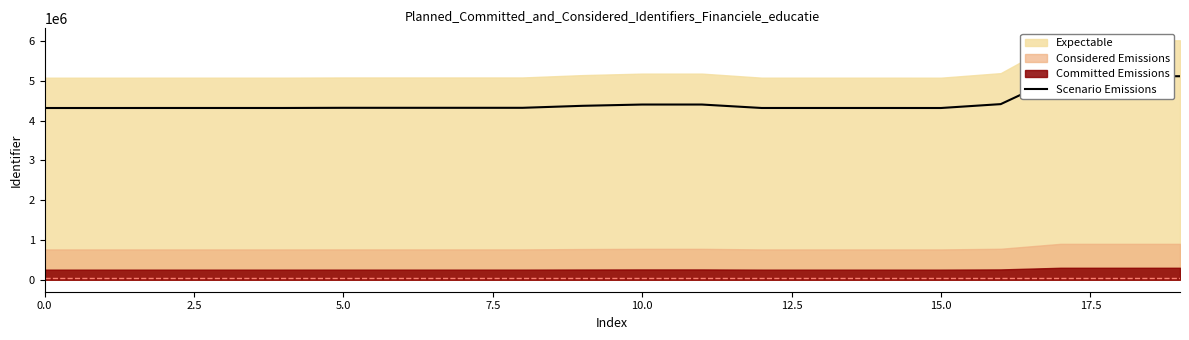

Where is the first local minimum?

12